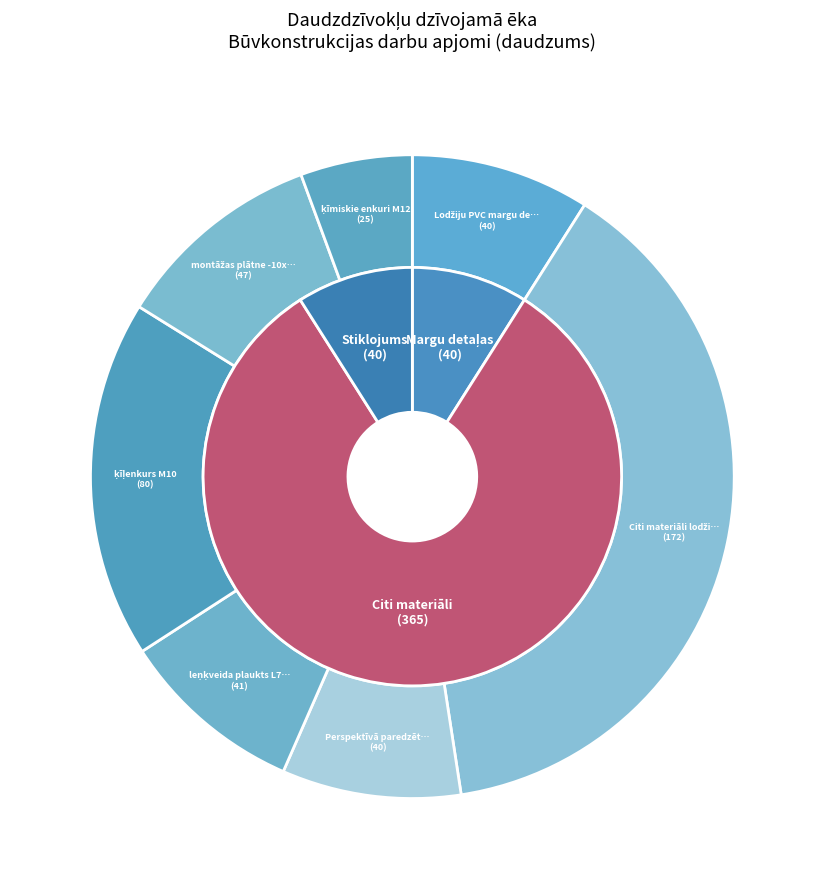

What is the largest slice in the pie chart?

Citi materiāli lodžiju atjaunošanai